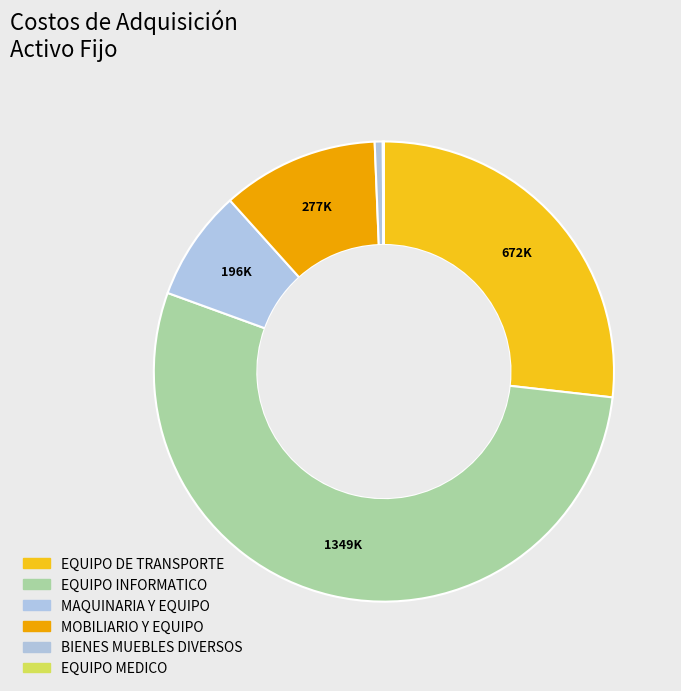

Count the number of slices in the pie.

6